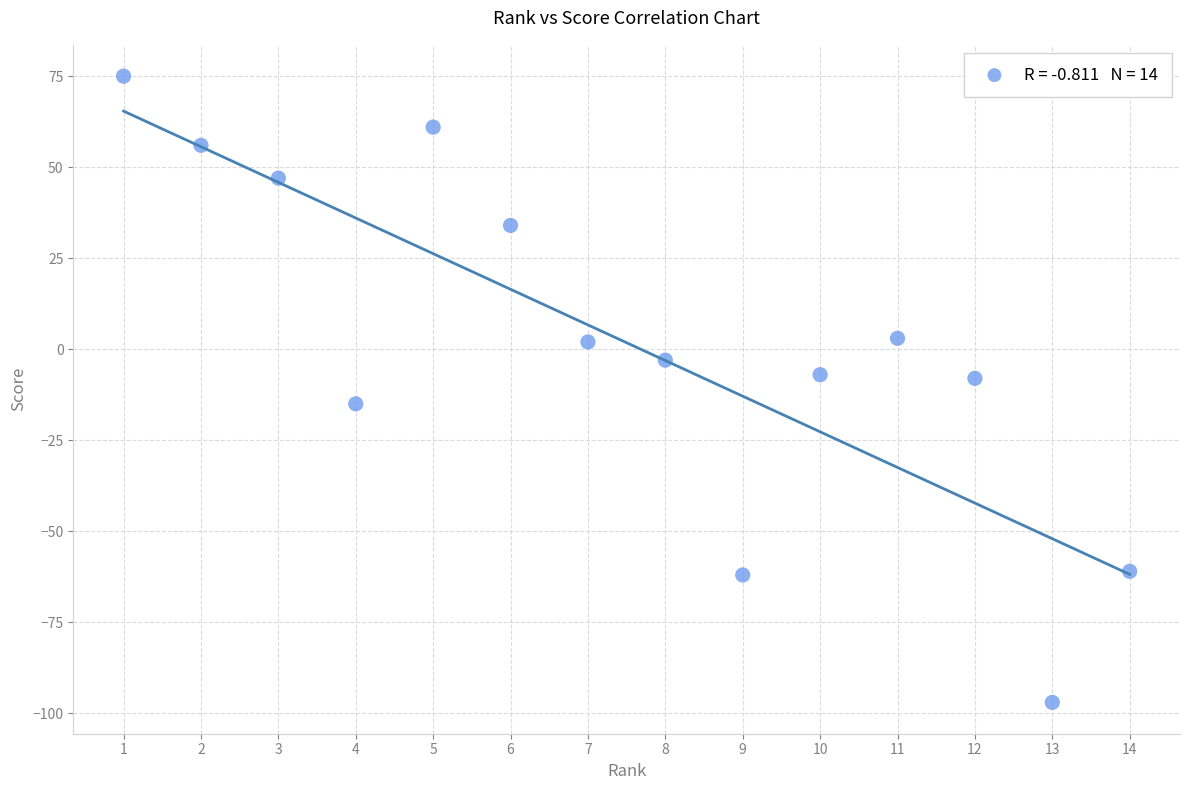

What is the range of Y values (max minus min)?

172